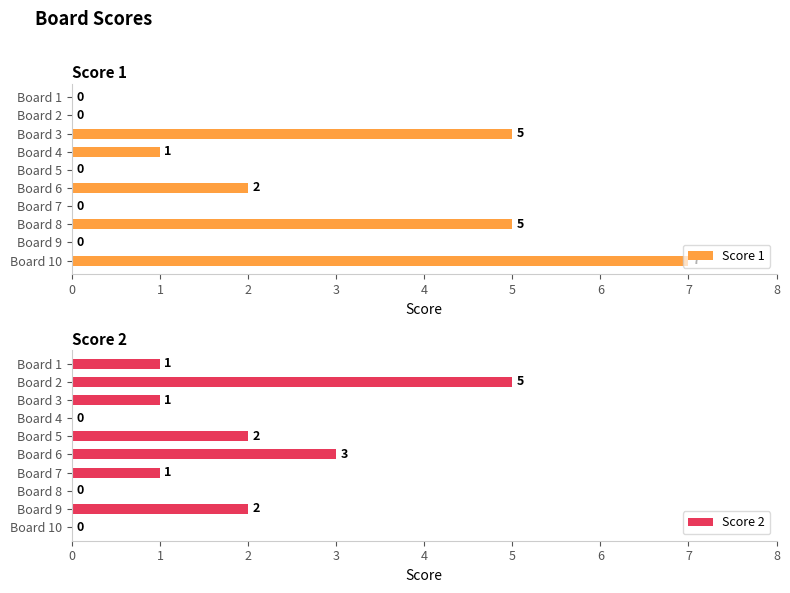

What is the sum of the Score 2 values at Board 1 and Board 8?

1